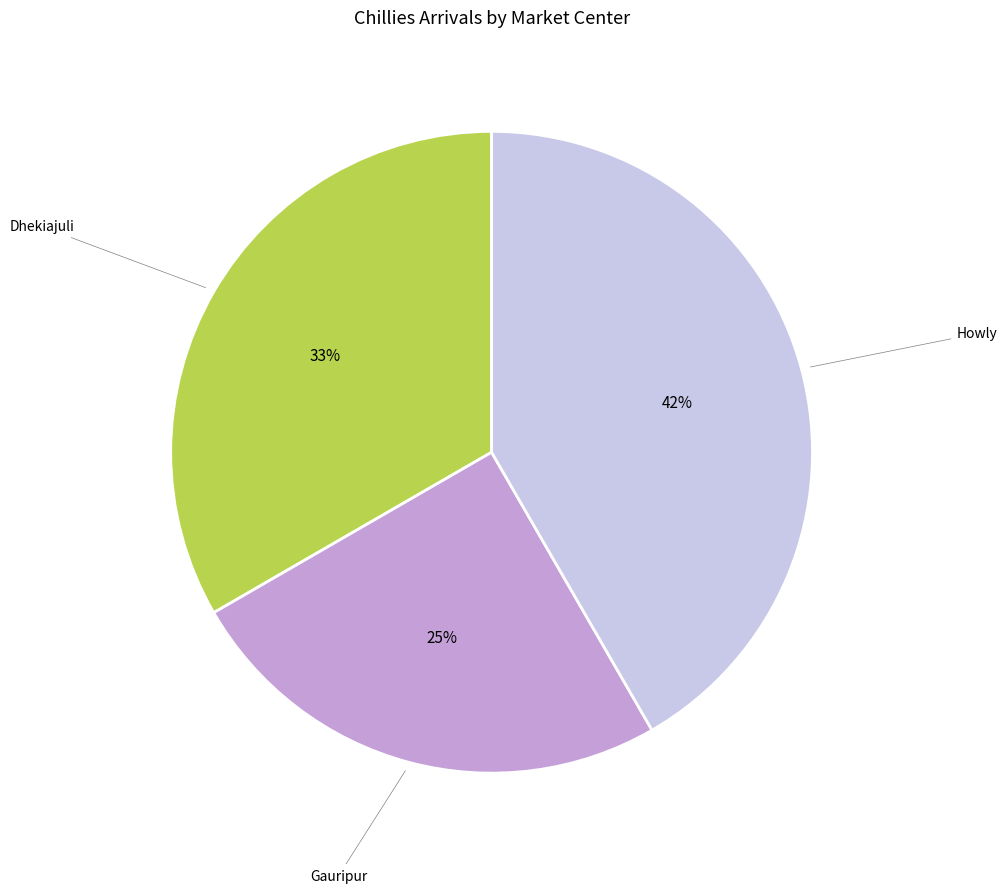

True or false: Dhekiajuli accounts for 33% of the total.

True